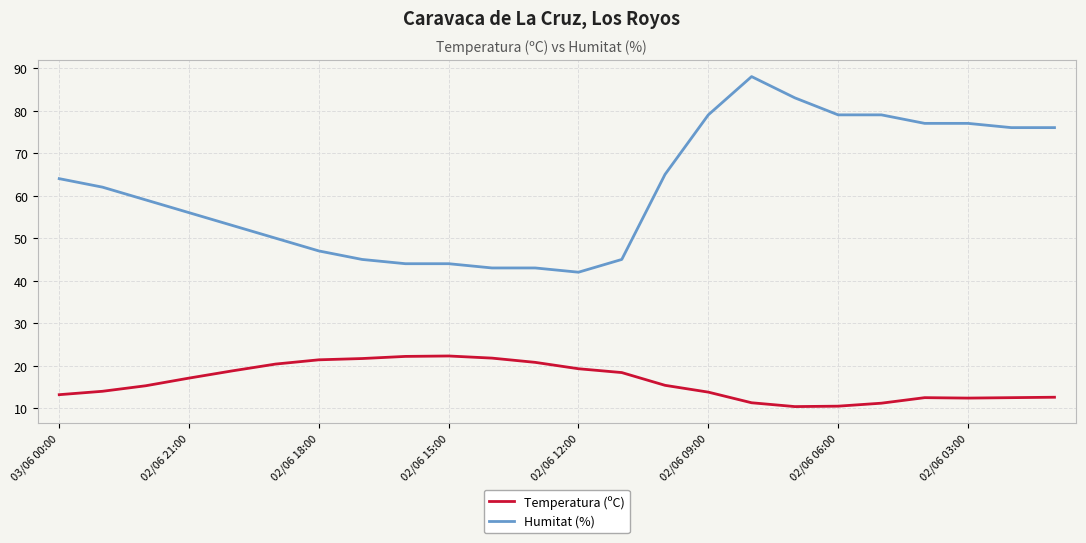

What is the maximum value for Temperatura (ºC)?

22.3